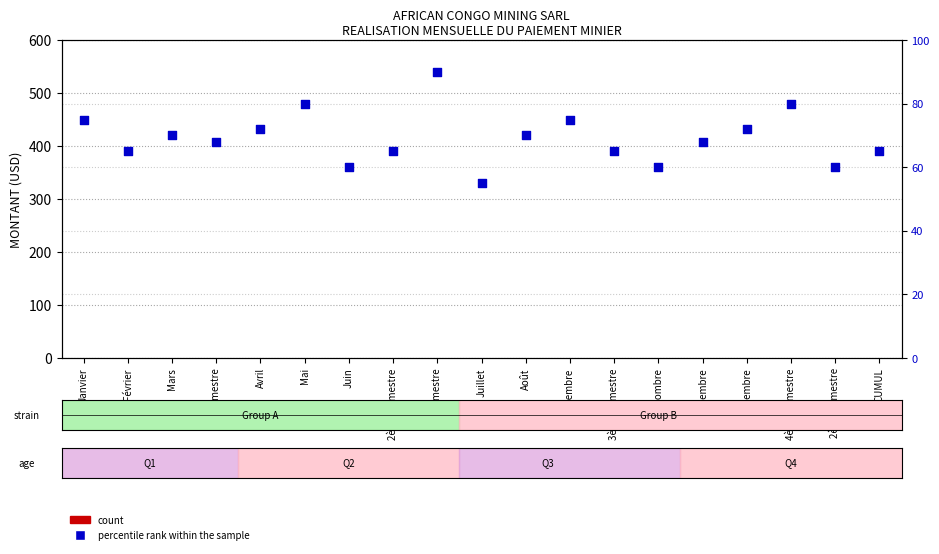

What is the total value across all series at Avril?

72